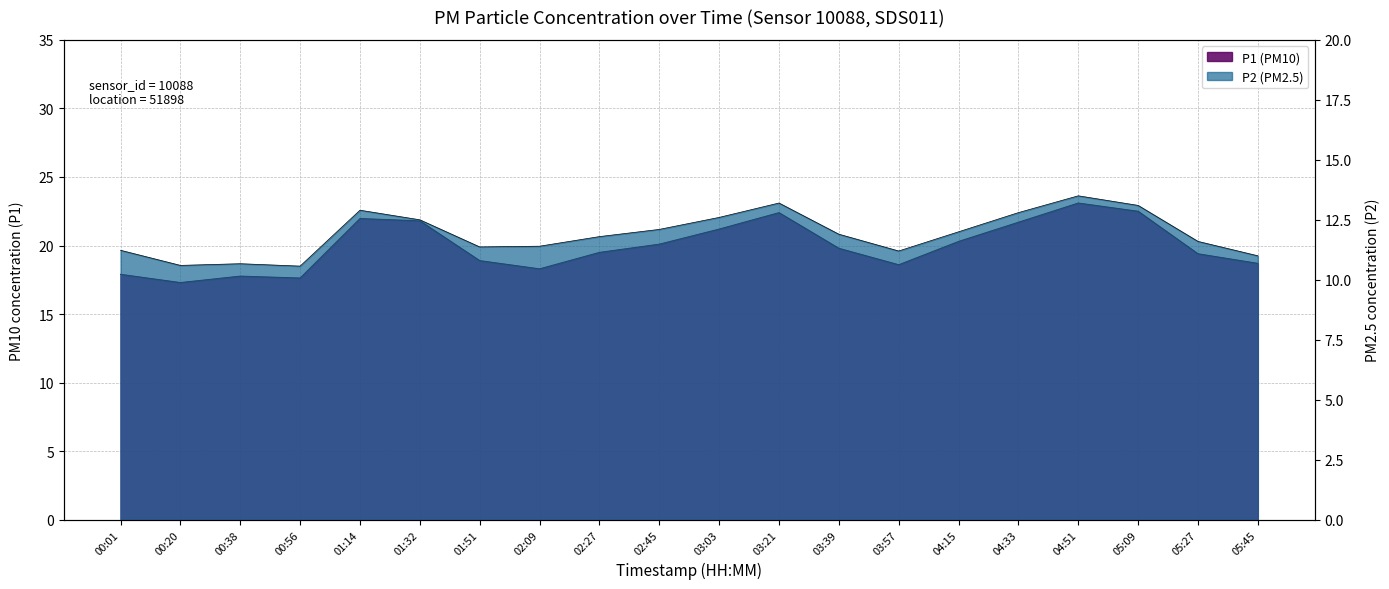

List the labels in order of P1 value, smallest first.

00:20, 00:56, 00:38, 00:01, 02:09, 03:57, 05:45, 01:51, 05:27, 02:27, 03:39, 02:45, 04:15, 03:03, 04:33, 01:32, 01:14, 03:21, 05:09, 04:51